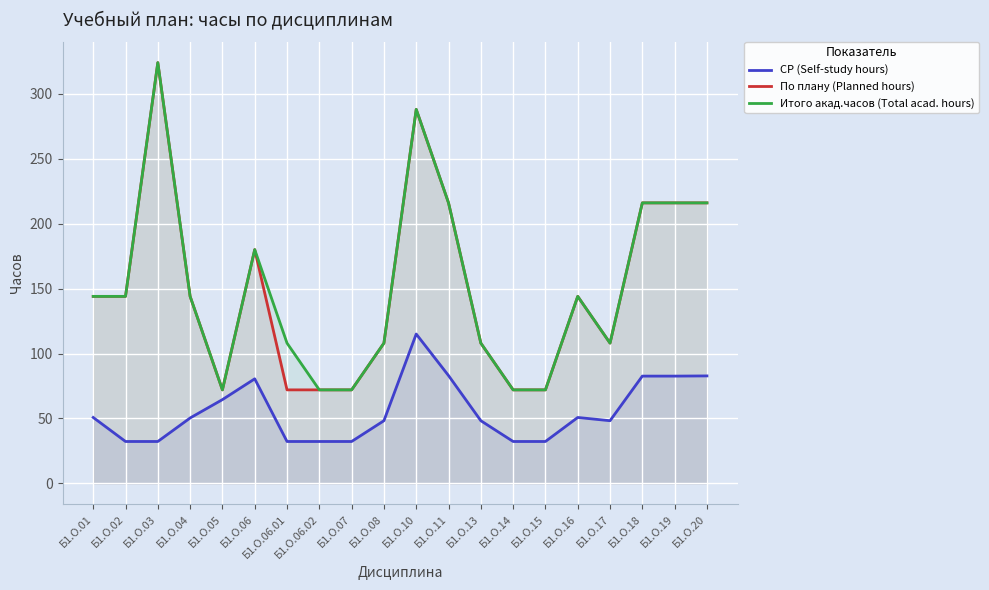

Read the По плану (Planned hours) value at Б1.О.15.

72.0